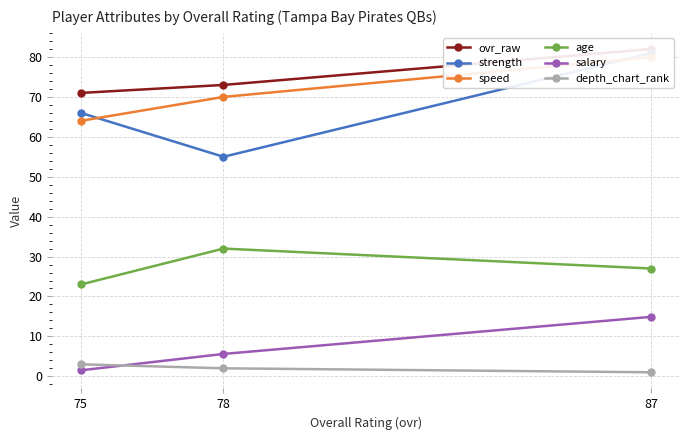

What is the sum of the age values at 78 and 75?

55.0